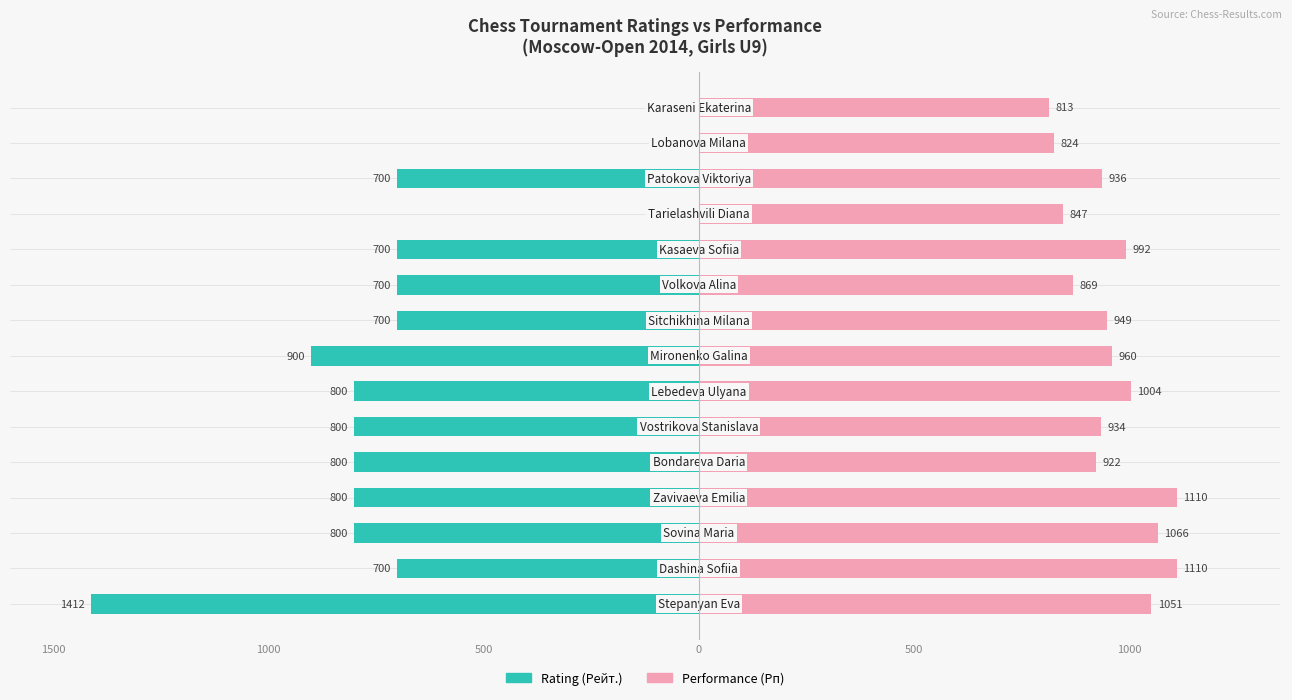

What are all the series names shown in the legend?

Rating (Рейт.), Performance (Рп)